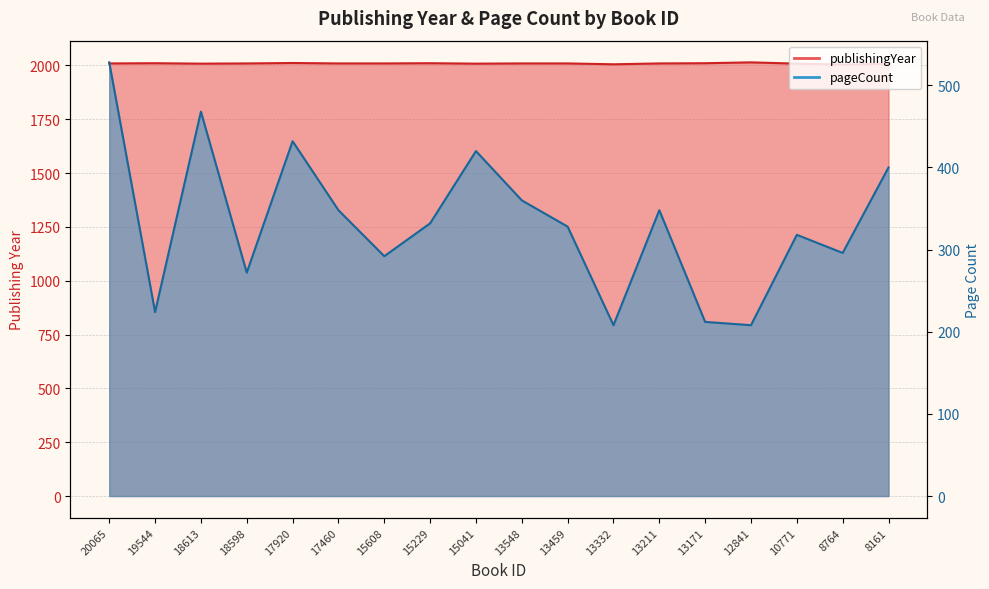

Reading left to right, list all the values displayed in this chart.

publishingYear: 2009	2010	2008	2009	2011	2009	2009	2010	2008	2009	2009	2005	2009	2010	2014	2008	2004	2007
pageCount: 528	224	468	272	432	348	292	332	420	360	328	208	348	212	208	318	296	400